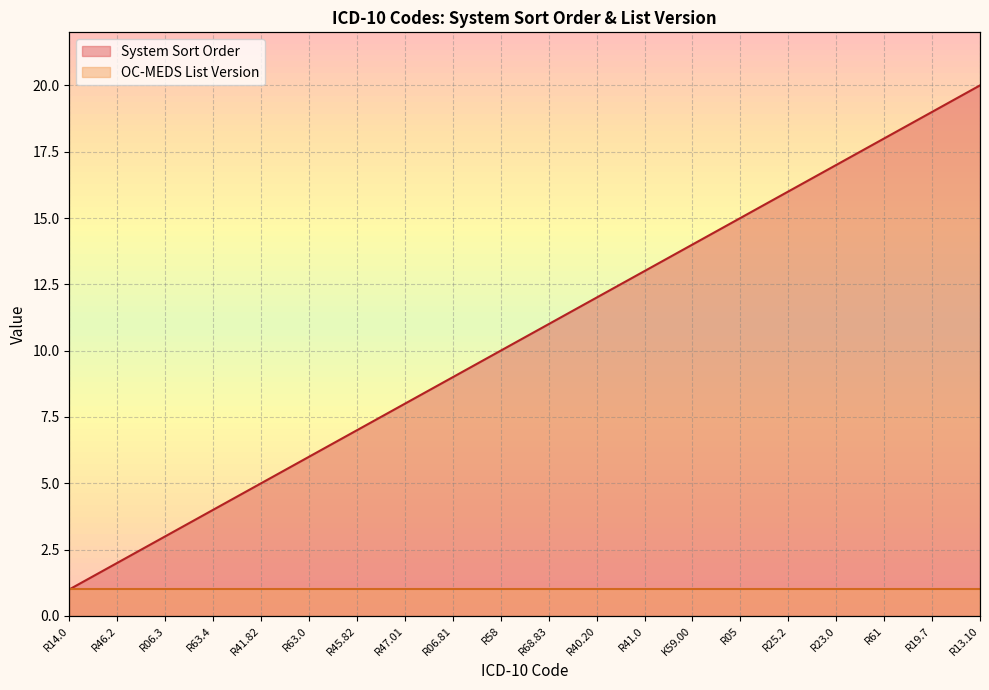

True or false: the data shows 4 at R46.2.

False